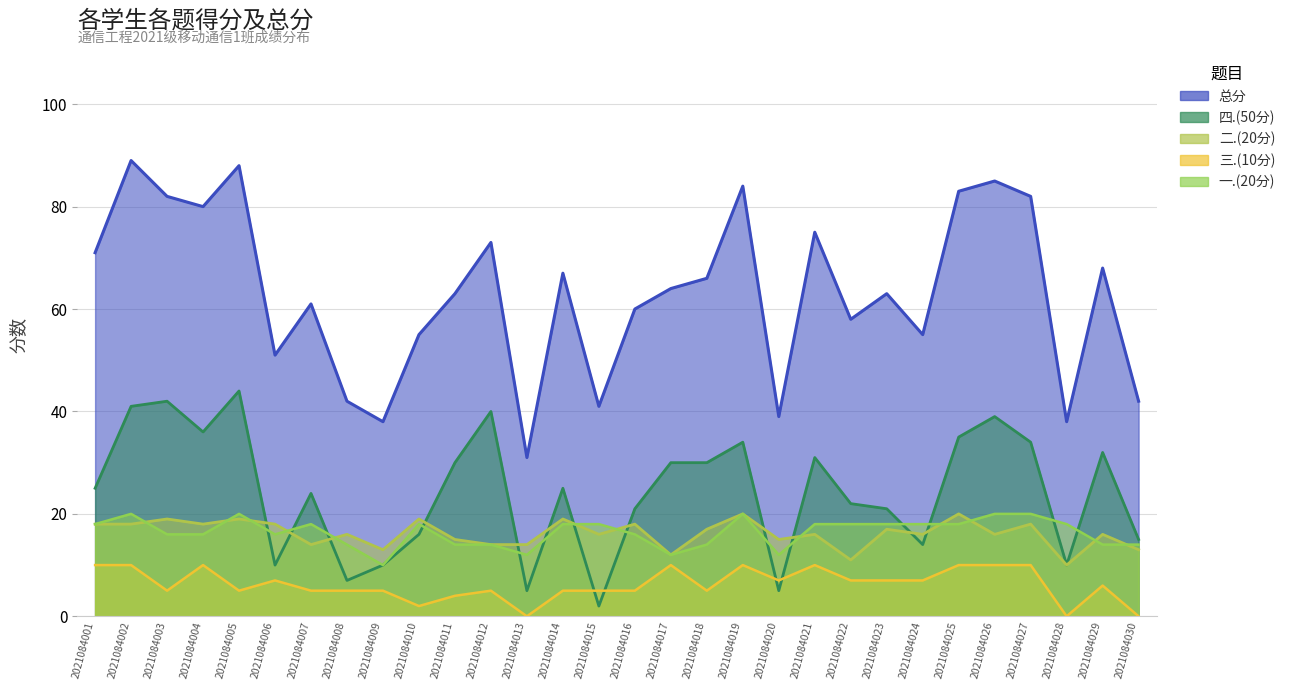

List the labels in order of 三.(10分) value, largest first.

2021084001, 2021084002, 2021084004, 2021084017, 2021084019, 2021084021, 2021084025, 2021084026, 2021084027, 2021084006, 2021084020, 2021084022, 2021084023, 2021084024, 2021084029, 2021084003, 2021084005, 2021084007, 2021084008, 2021084009, 2021084012, 2021084014, 2021084015, 2021084016, 2021084018, 2021084011, 2021084010, 2021084013, 2021084028, 2021084030